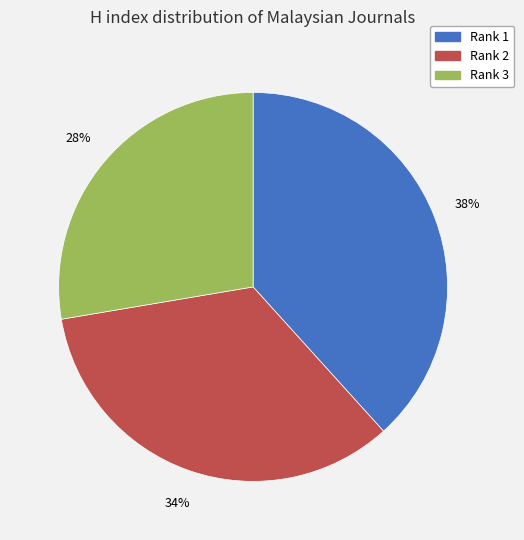

To the nearest percent, what portion does Rank 3 represent?

28%